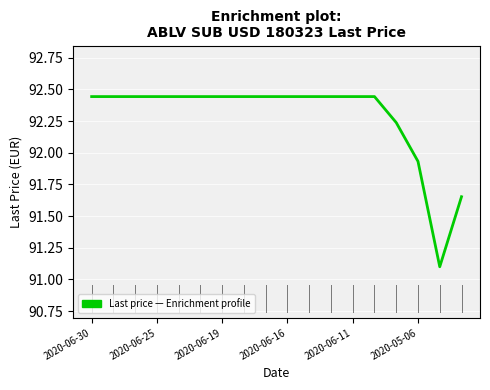

What is the smallest value displayed?

91.1